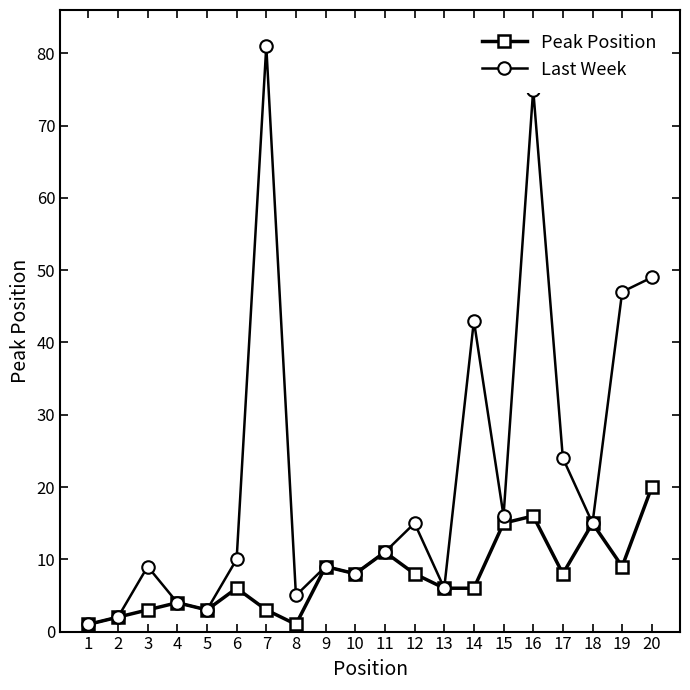

At which category does Last Week reach its first local peak?

3